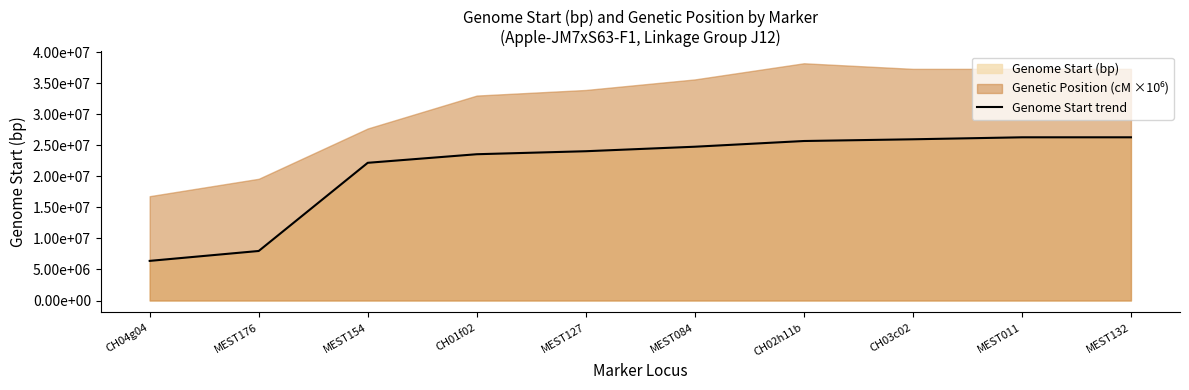

Approximately how many times larger is the value at MEST084 compared to CH01f02?

1.1